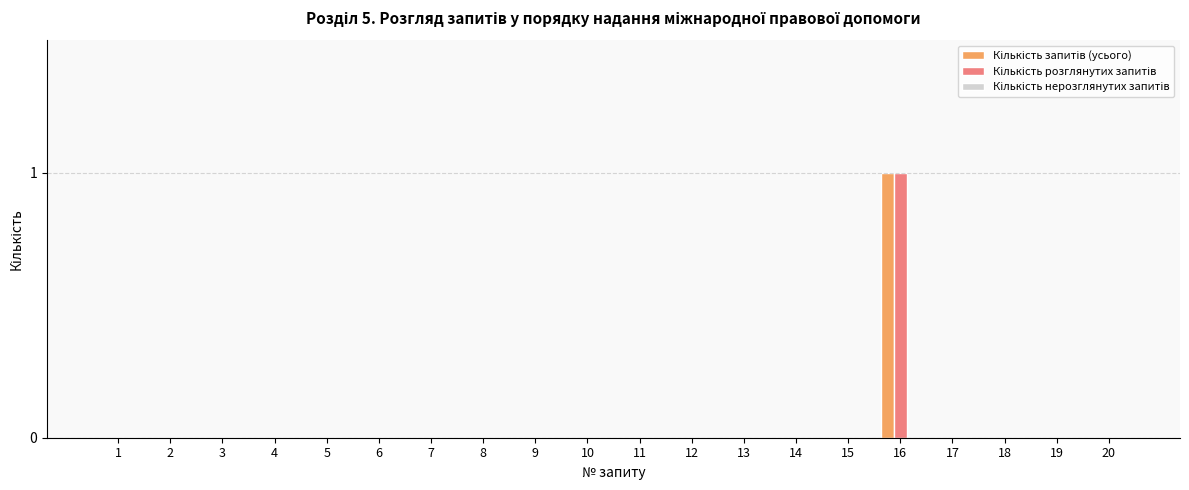

Which category has the highest value across all series?

16